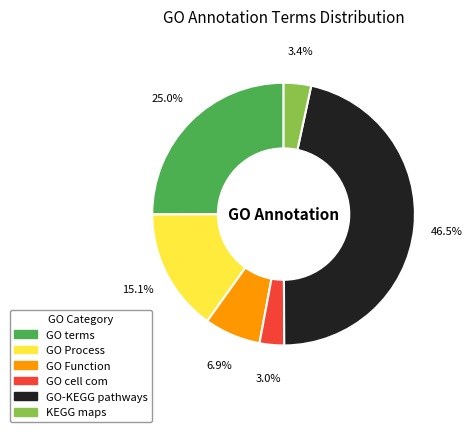

Count the number of slices in the pie.

6